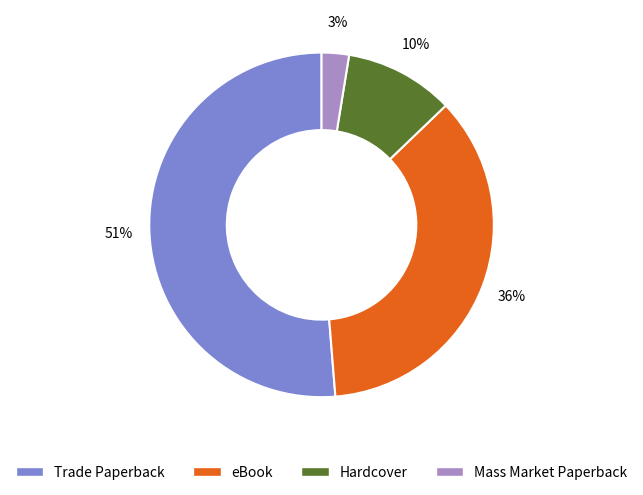

The Hardcover slice represents 10% of the pie. True or false?

True